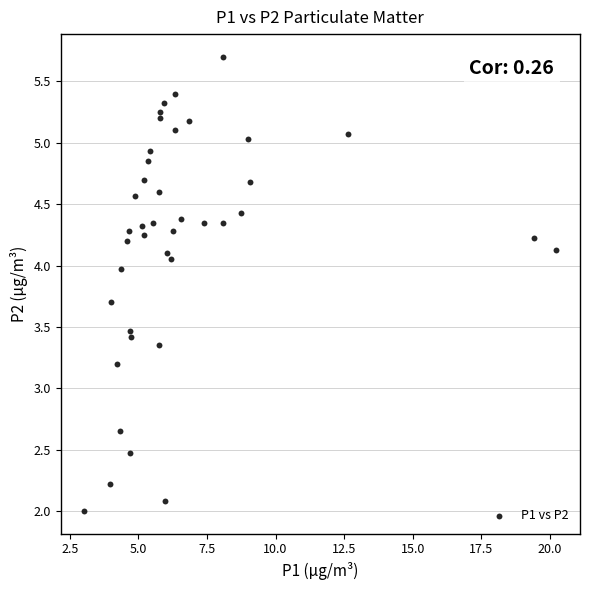

What Y value in the scatter plot is closest to 3?

3.2